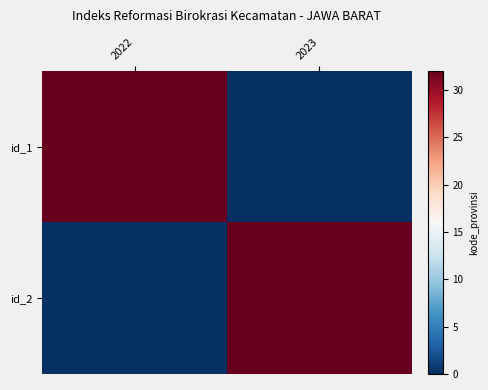

Which series changed the most between 2022 and 2023?

id_1